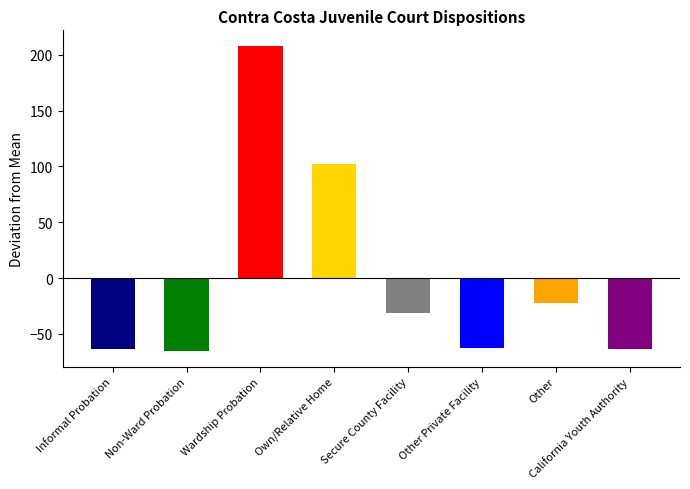

True or false: the data shows -63.8 at Informal Probation.

True